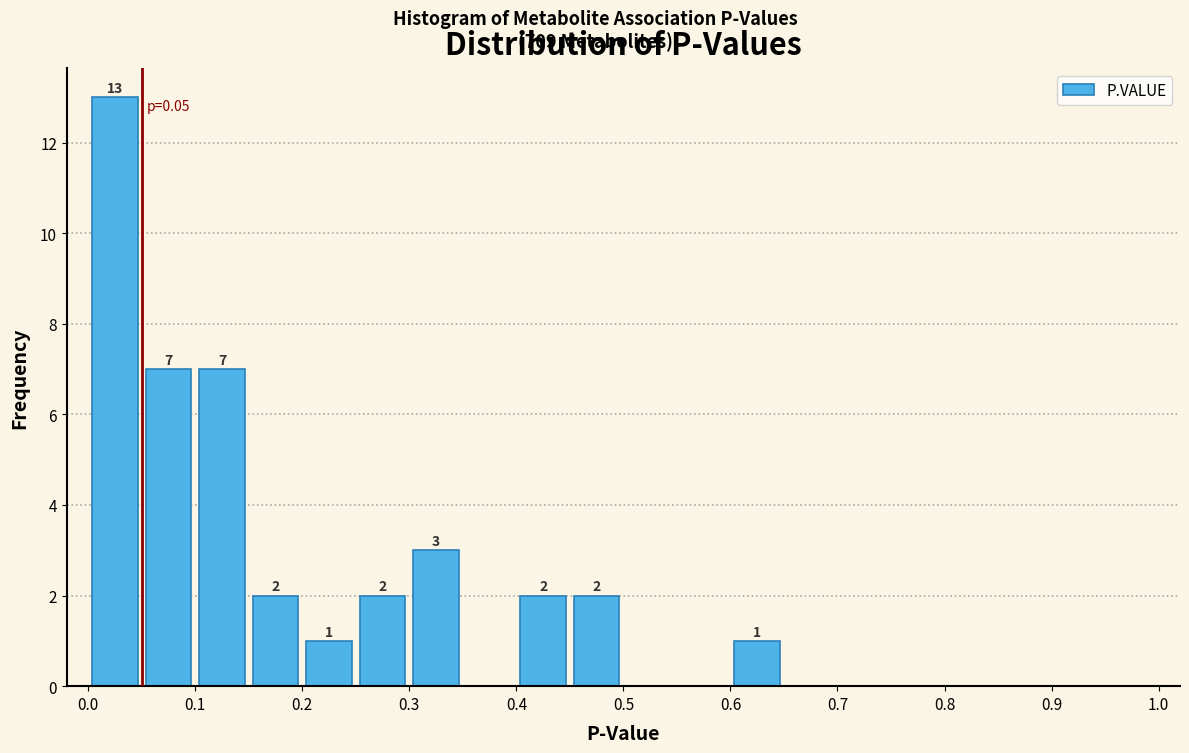

Which range on the x-axis has the tallest bar?

0.00 to 0.05